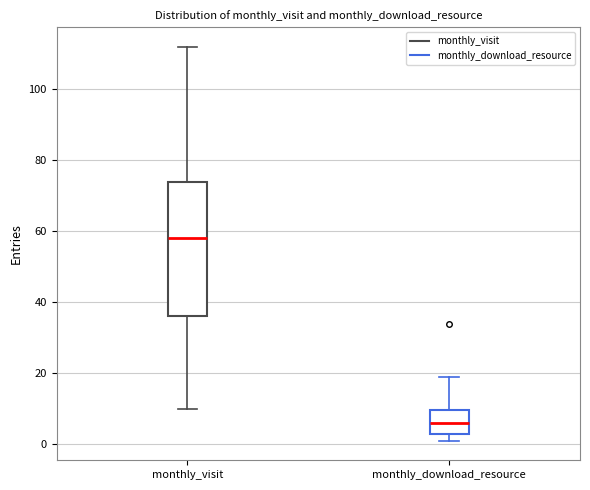

Where is the upper edge of the box for monthly_download_resource on the y-axis? The values are not printed on the chart, so give them approximately, as read against the axis.

10